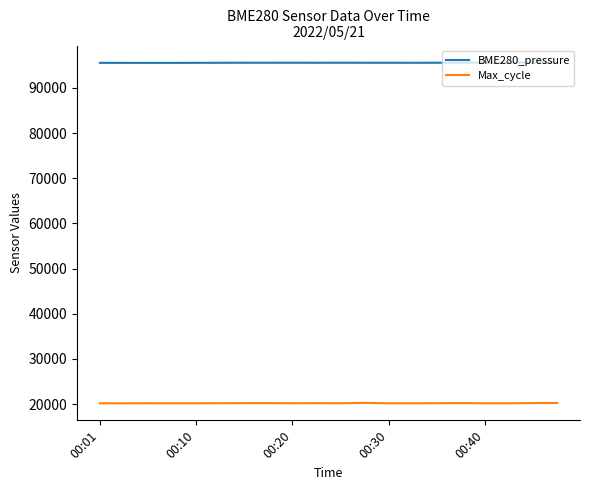

What is the highest value of the Max_cycle series?

20274.0